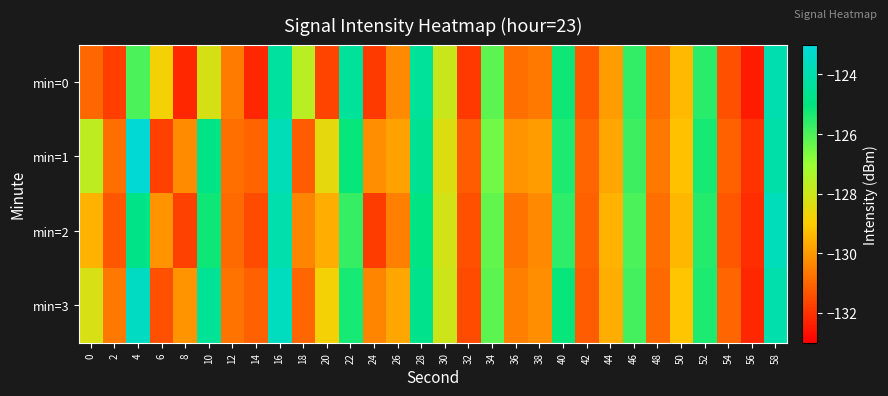

What is the difference between the highest and lowest values at 34?

0.3